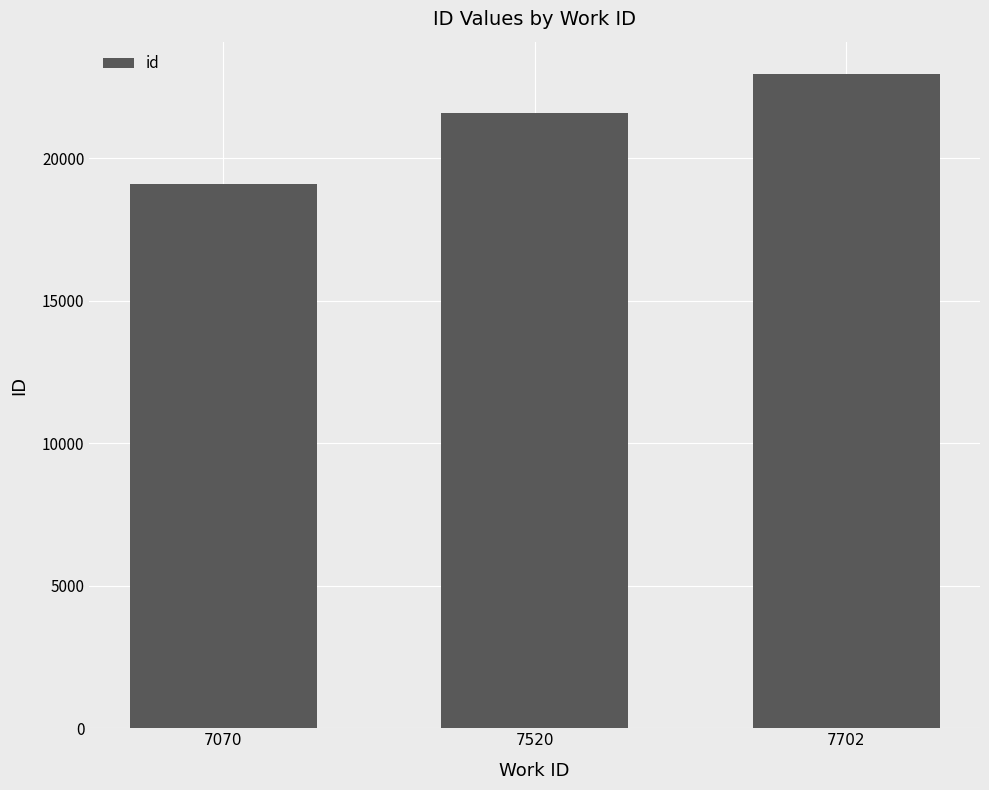

Is it true that the value at 7070 is 19095?

True